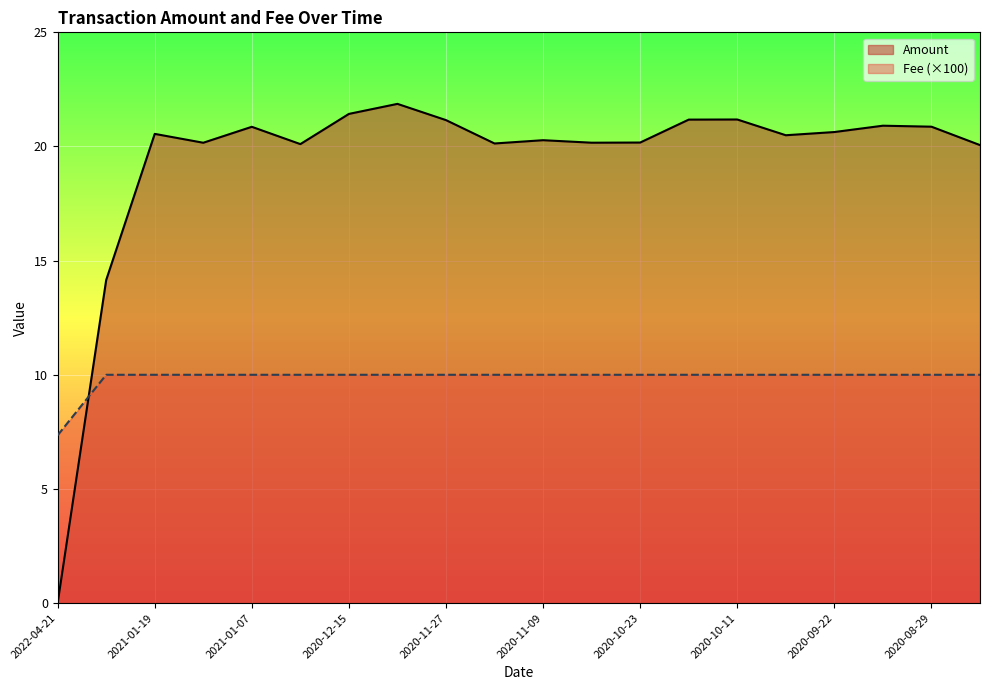

Which series has the largest total across all categories?

Amount